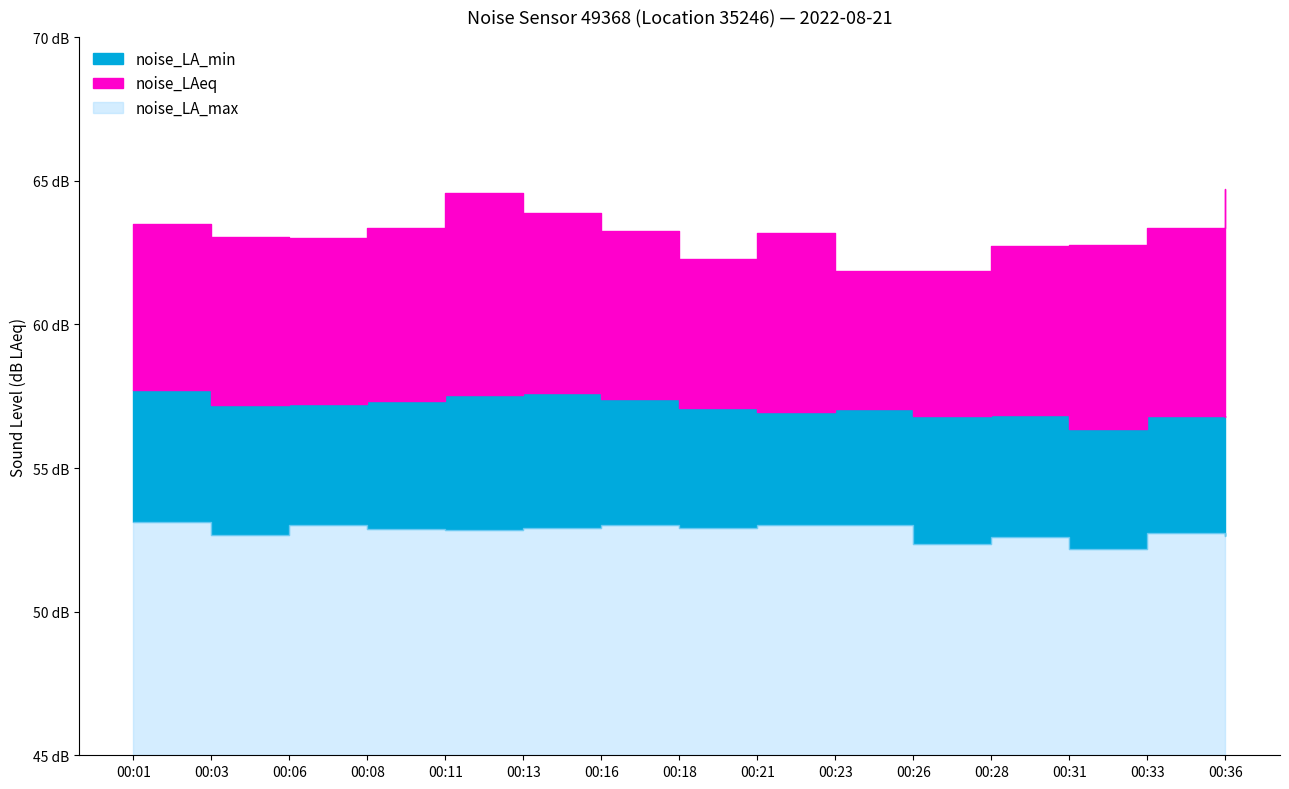

Rank the categories by noise_LAeq value from lowest to highest.

00:31, 00:36, 00:26, 00:33, 00:28, 00:21, 00:23, 00:18, 00:03, 00:06, 00:08, 00:16, 00:11, 00:13, 00:01